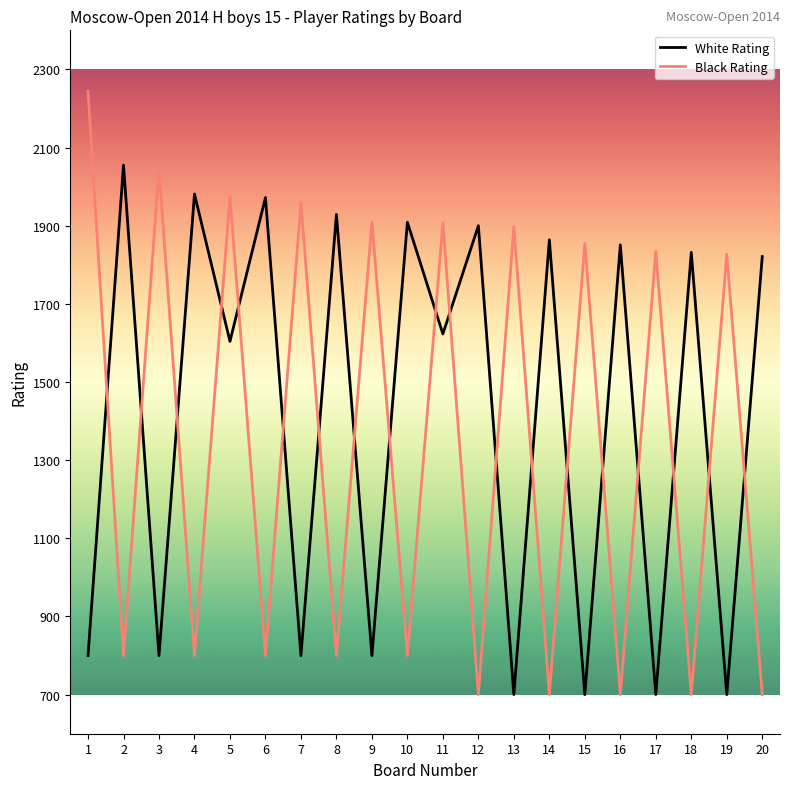

Rank the series at 11 from highest to lowest value.

Black Rating, White Rating